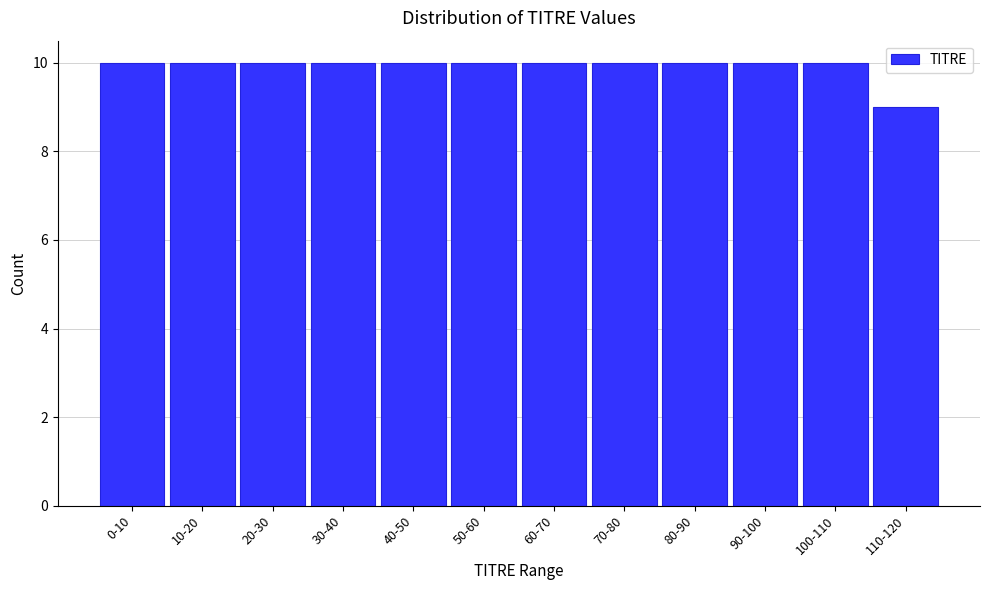

Reading left to right, transcribe all the data shown in this chart.

10	10	10	10	10	10	10	10	10	10	10	9